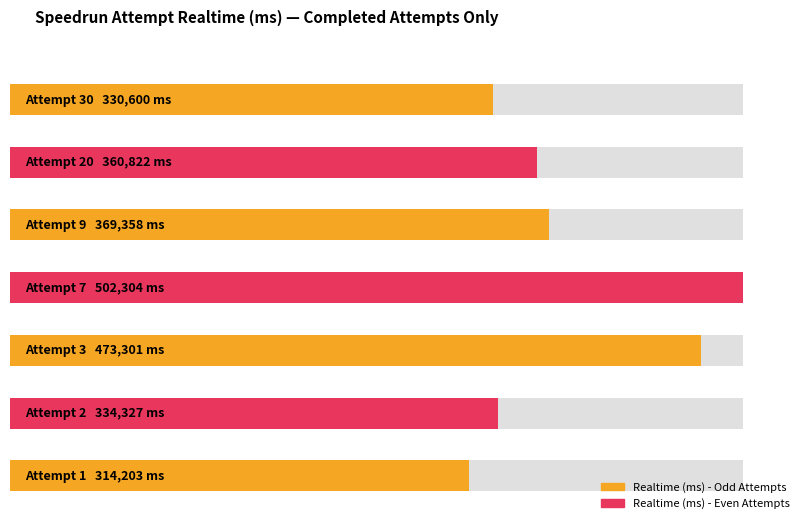

Rank the categories by Realtime (ms) value from highest to lowest.

Attempt 7, Attempt 3, Attempt 9, Attempt 20, Attempt 2, Attempt 30, Attempt 1